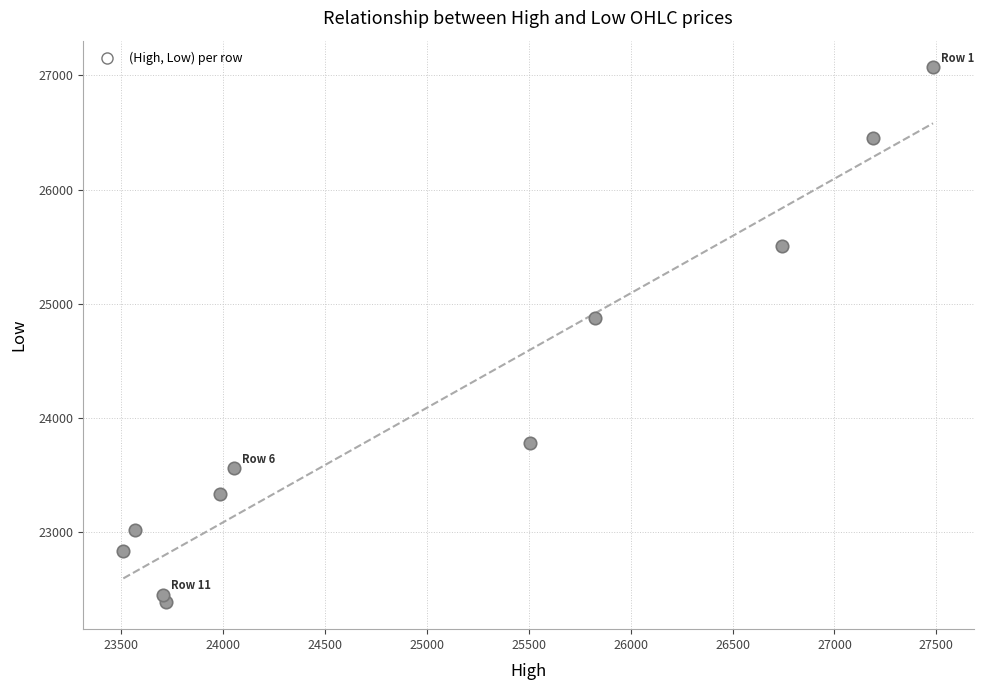

What is the range of X values (max minus min)?

3972.5